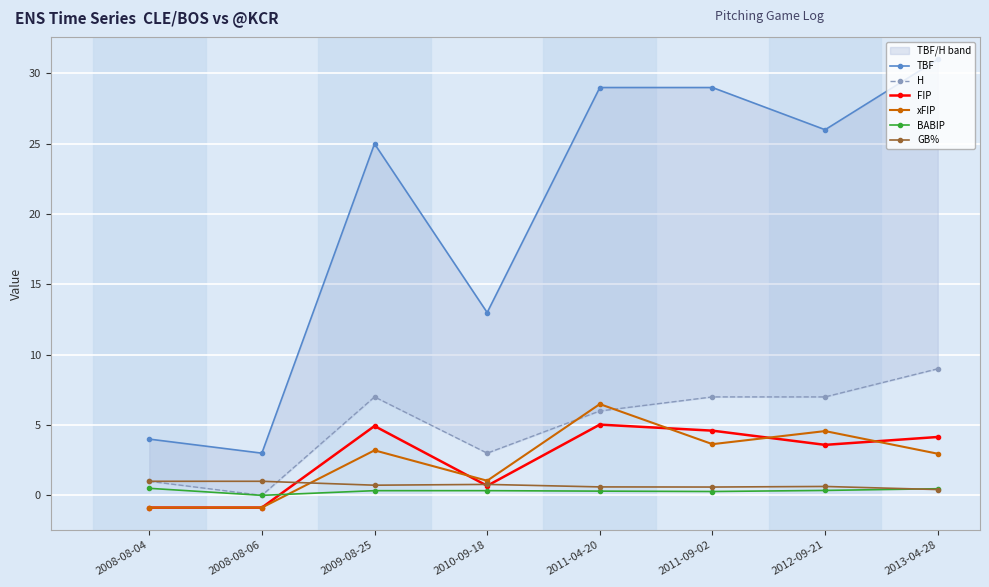

Count the GB% values in the range 0 to 1.

8